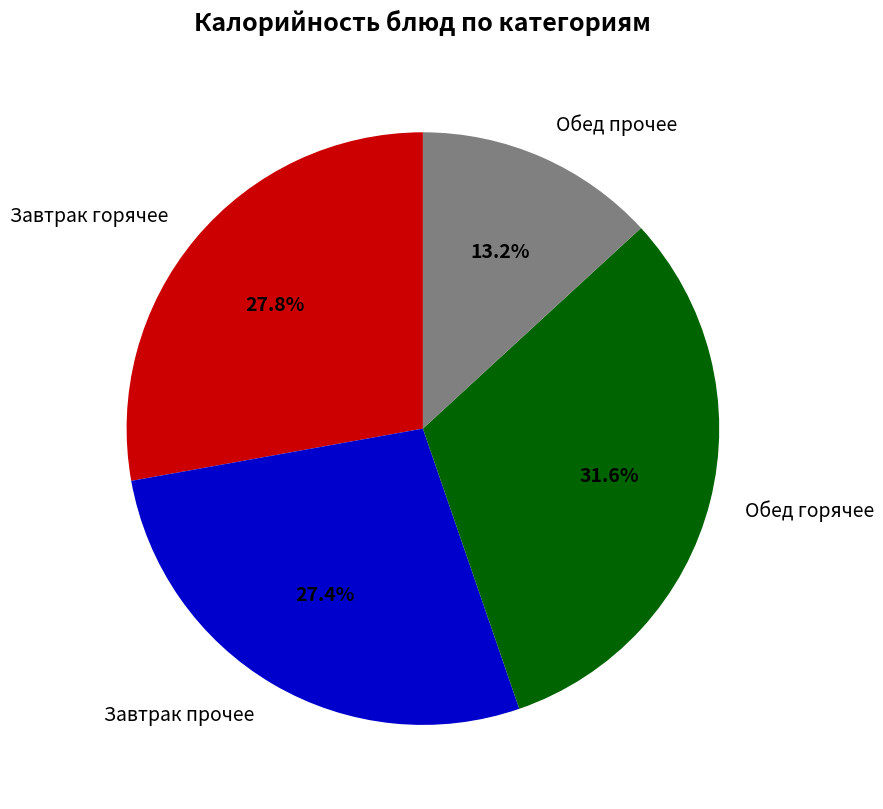

Do Обед прочее and Обед горячее together represent more than half of the pie?

No